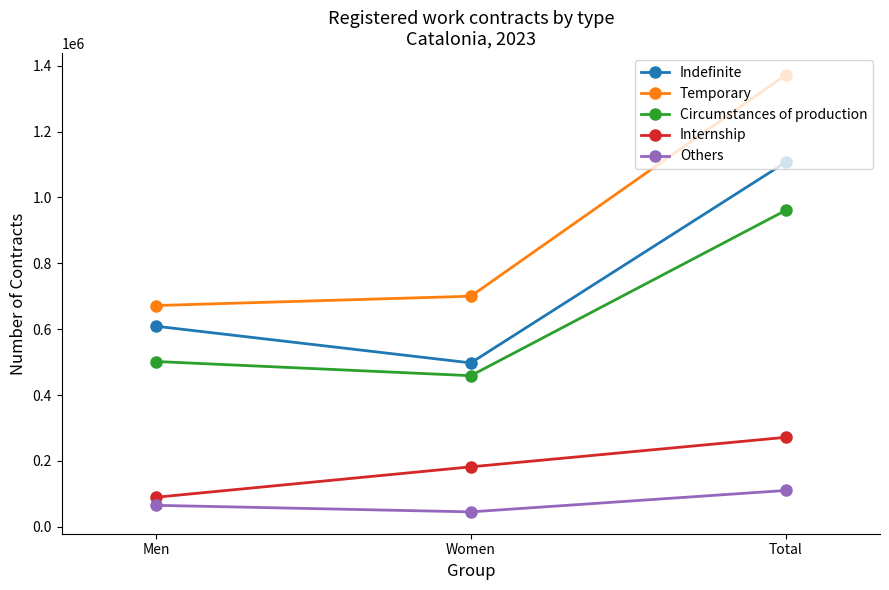

What is the label of the 1st point from the left?

Men